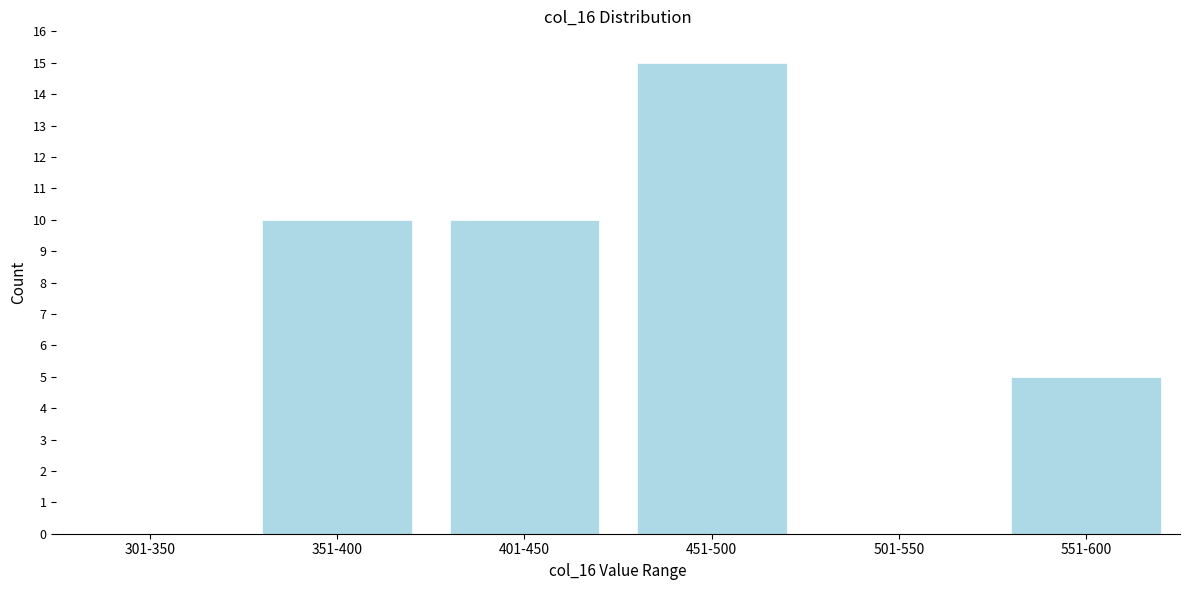

Reading left to right, list all the values displayed in this chart.

301-350=0	351-400=10	401-450=10	451-500=15	501-550=0	551-600=5